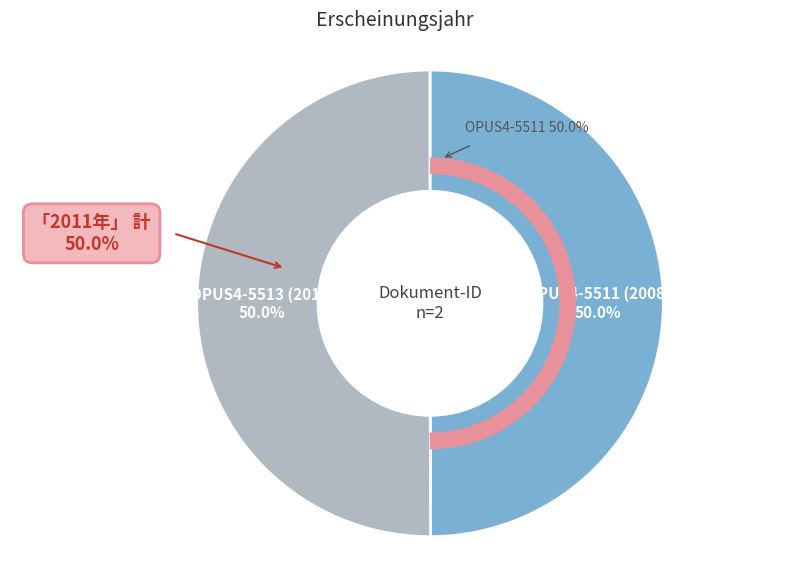

True or false: OPUS4-5513 (2011) accounts for 50% of the total.

True